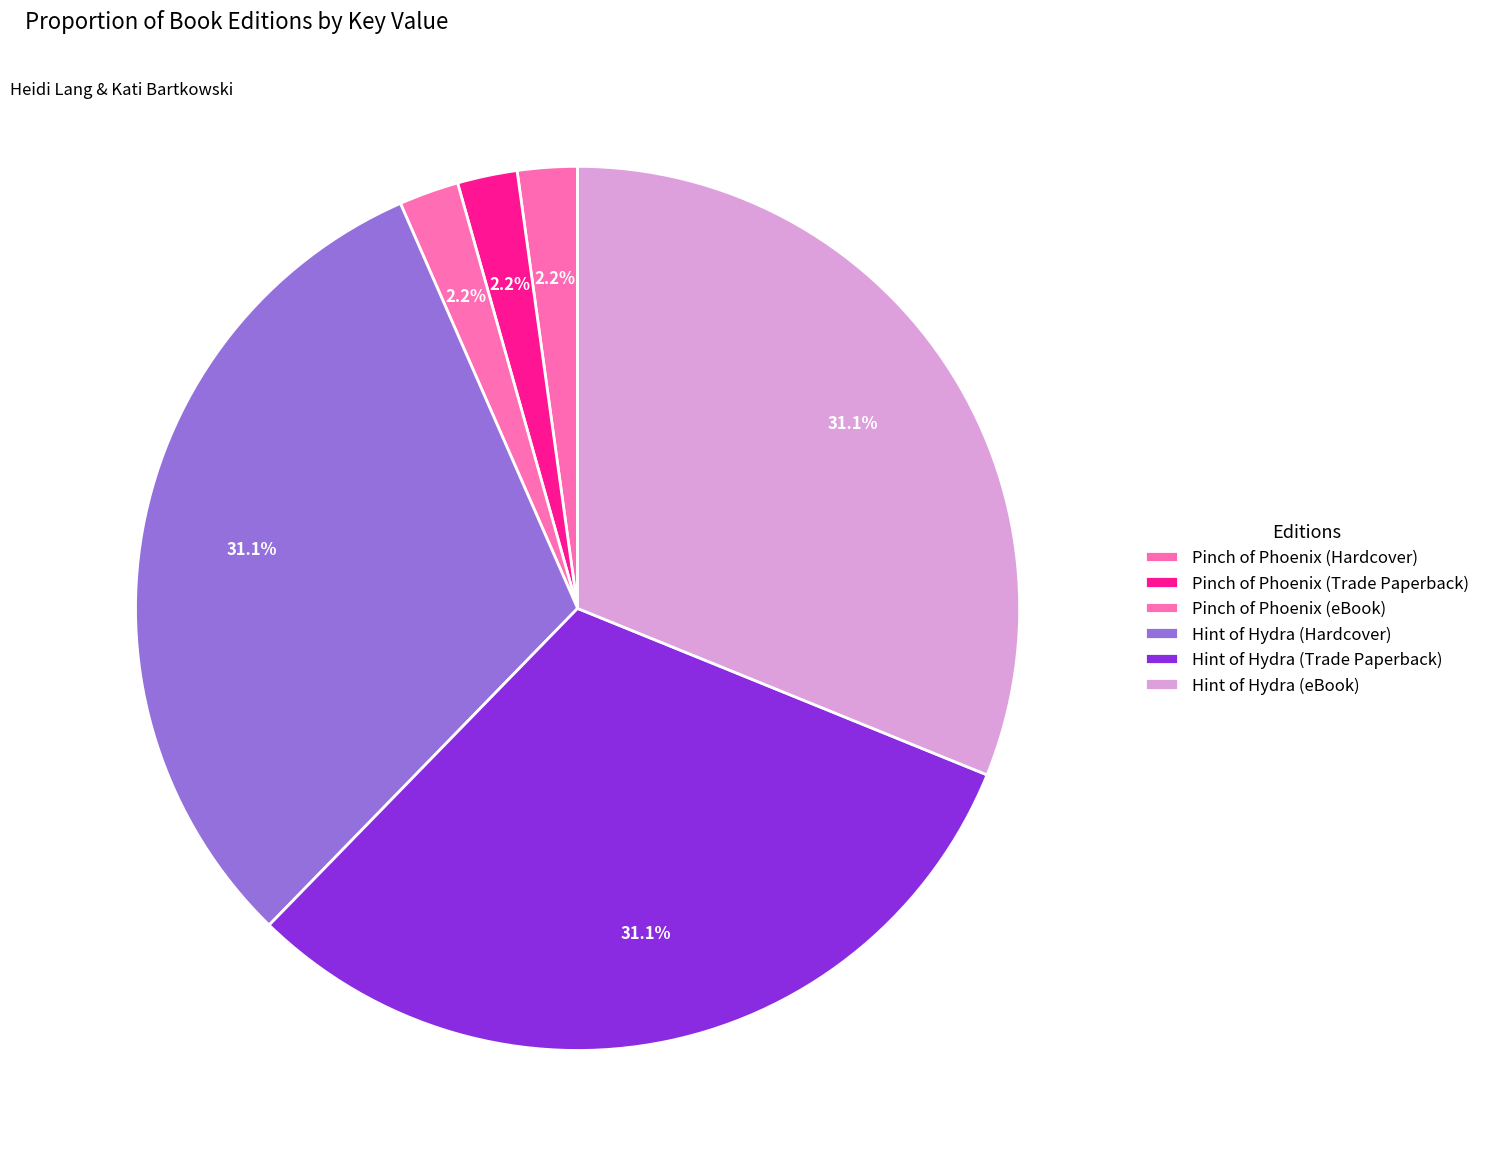

To the nearest percent, what portion does Pinch of Phoenix (Hardcover) represent?

2%